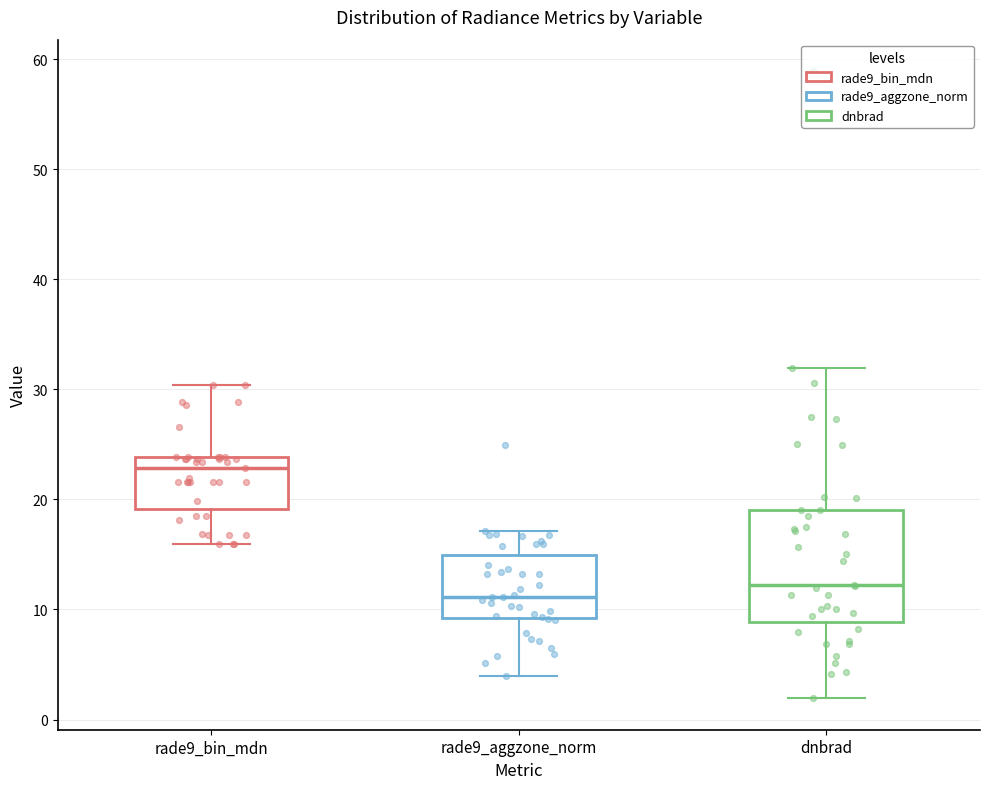

Where does the median line of the box for rade9_aggzone_norm sit on the y-axis? The values are not printed on the chart, so give them approximately, as read against the axis.

11